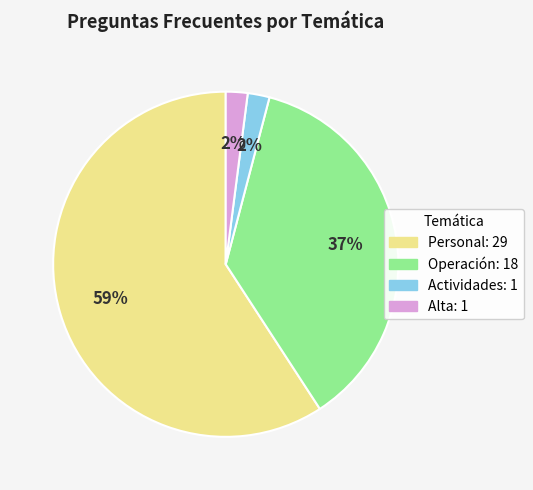

Is there any slice that represents more than half of the pie?

Yes